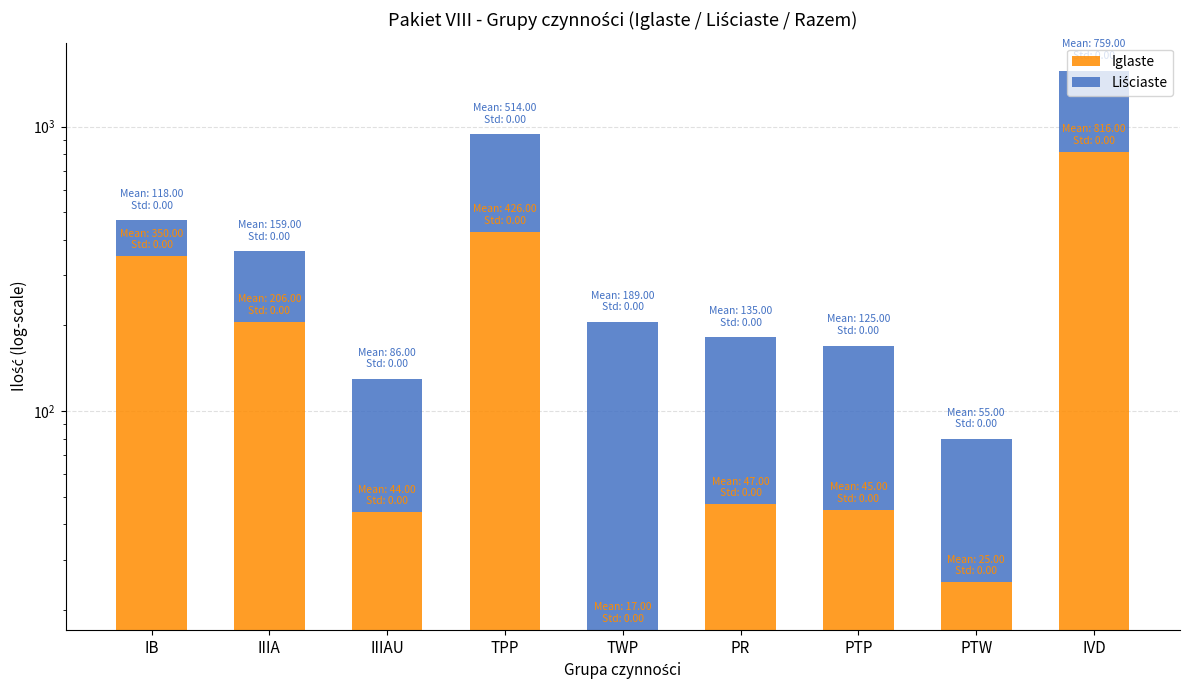

At how many categories does at least one series exceed 464?

2